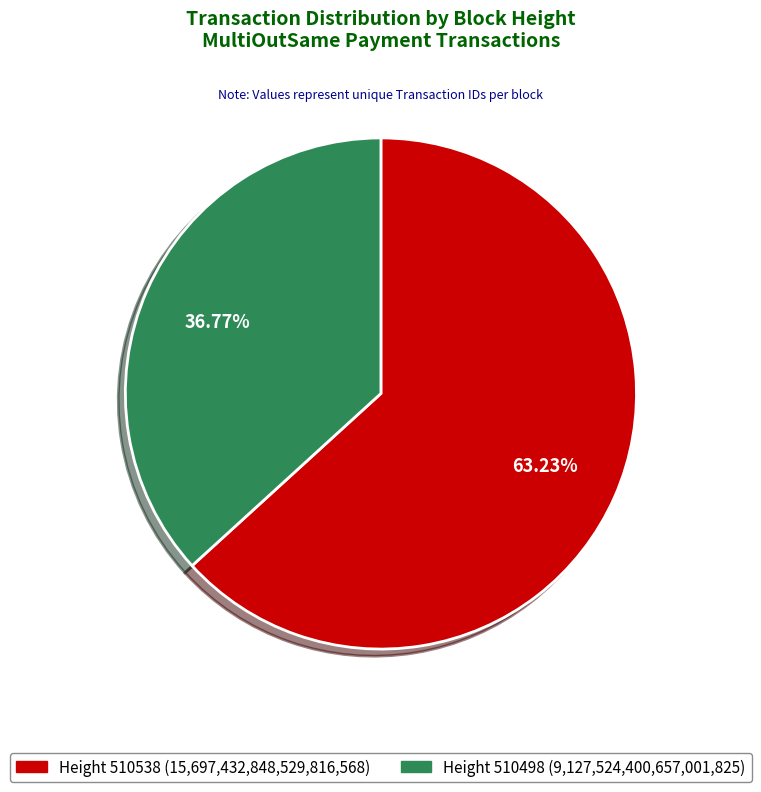

Approximately how many times larger is the value at Height 510498 (9,127,524,400,657,001,825) compared to Height 510538 (15,697,432,848,529,816,568)?

0.6